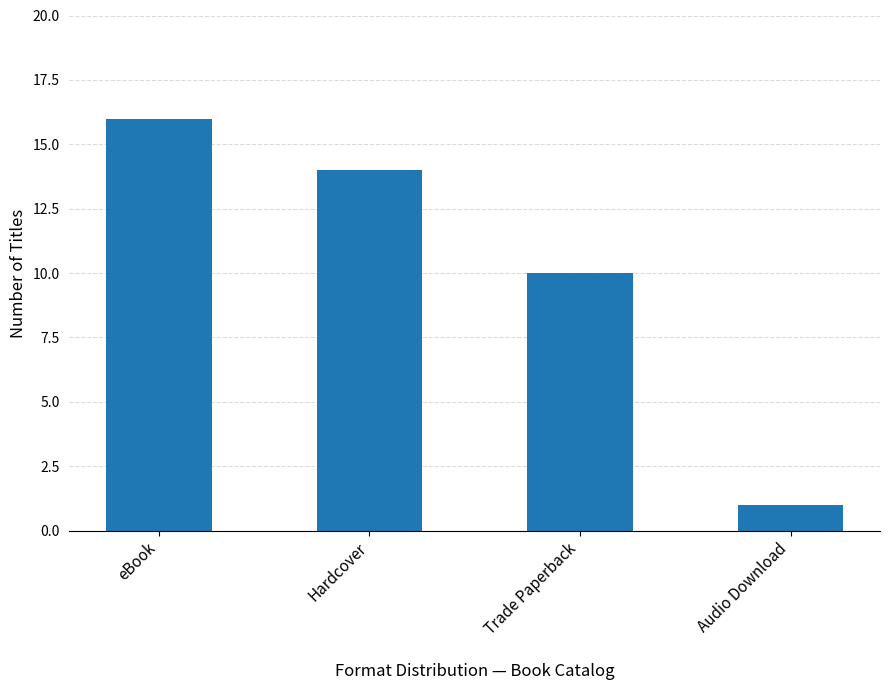

Reading left to right, list all the values displayed in this chart.

eBook=16	Hardcover=14	Trade Paperback=10	Audio Download=1